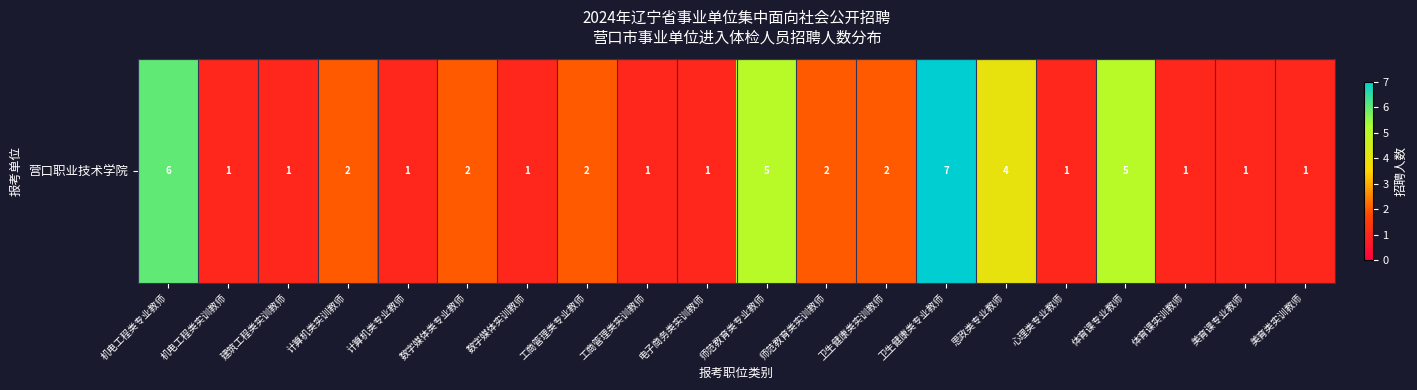

The chart shows a value of 1 at 数字媒体实训教师. True or false?

True